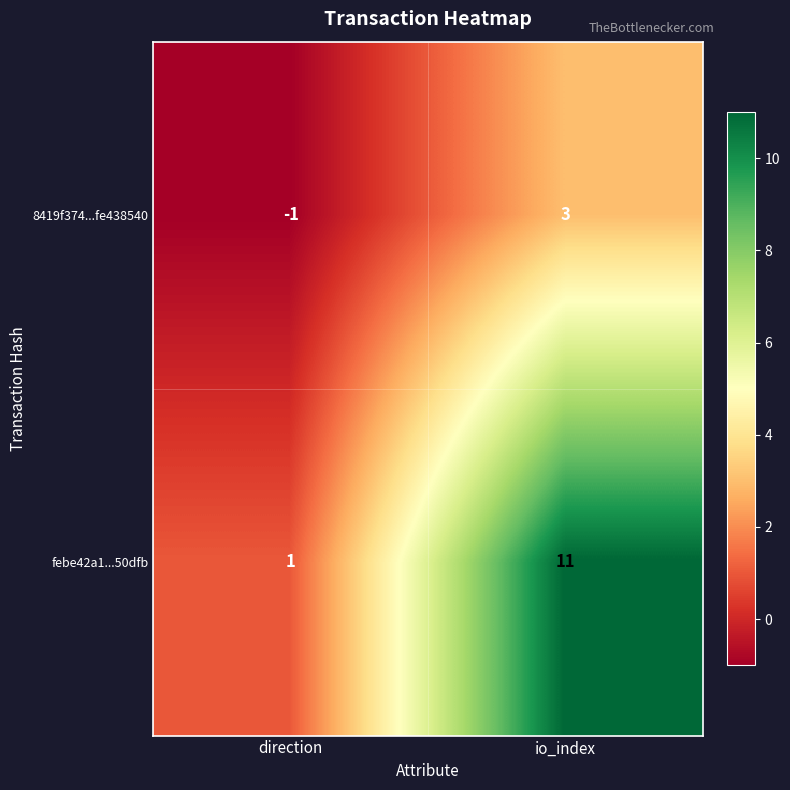

Reading right to left, transcribe all the data shown in this chart.

8419f374...fe438540: 3	-1
febe42a1...50dfb: 11	1